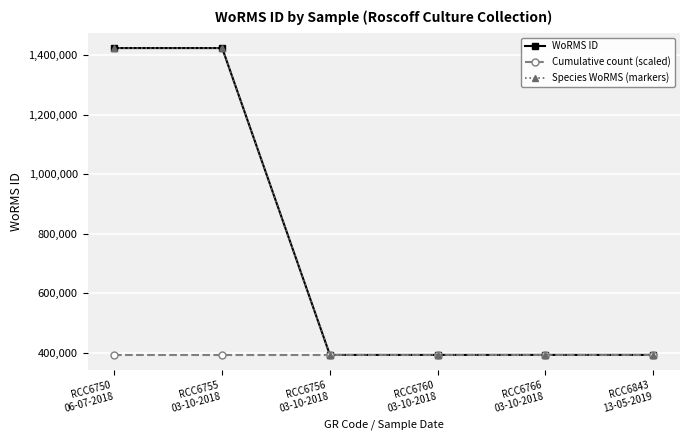

Is this an area chart (filled region under the line)?

No